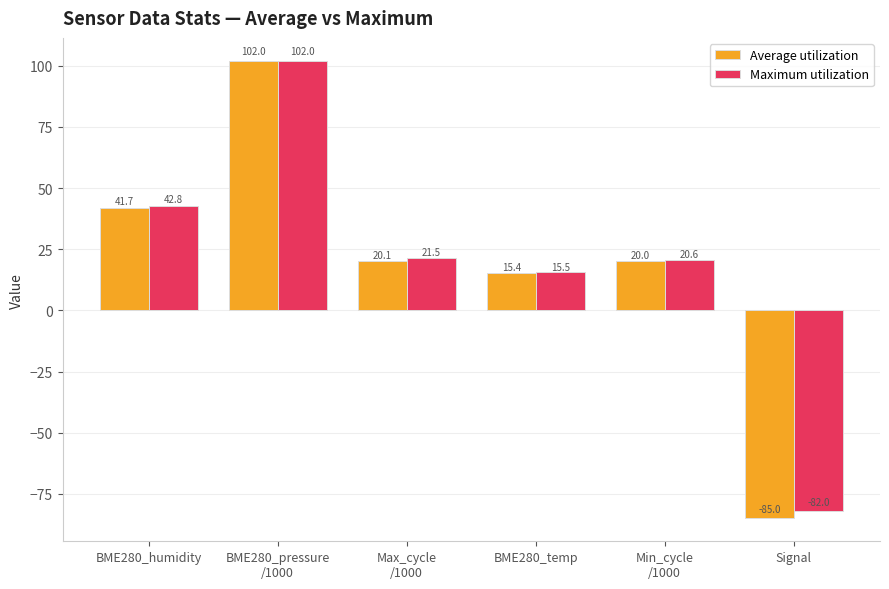

Between BME280_humidity and BME280_temp, which series saw the biggest shift?

Maximum utilization